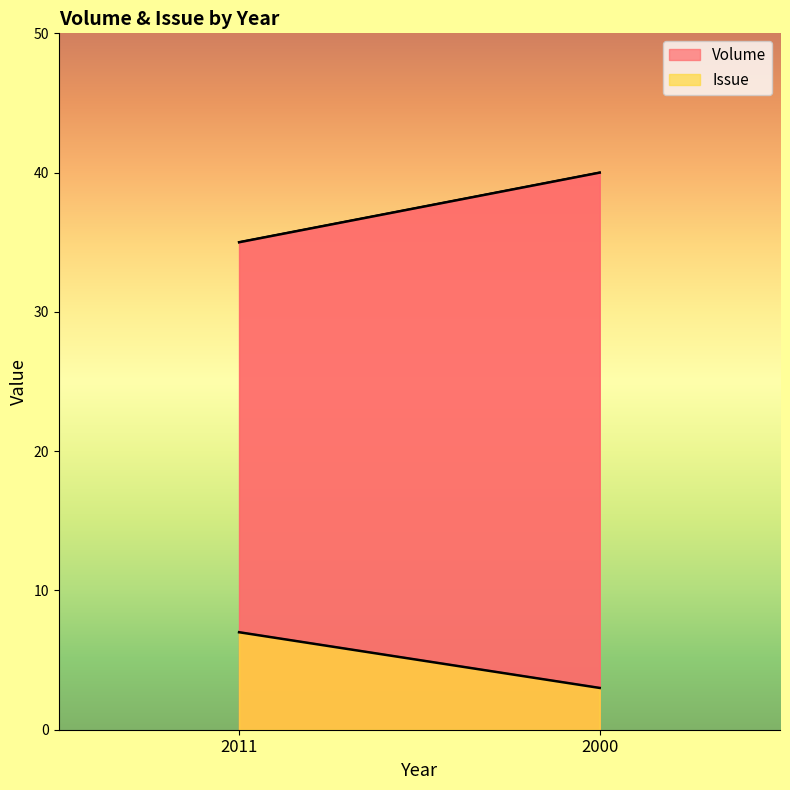

How many Volume values are between 35 and 40?

2